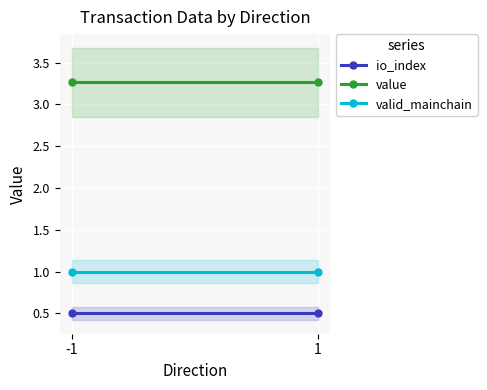

What is the maximum value for value?

3.3